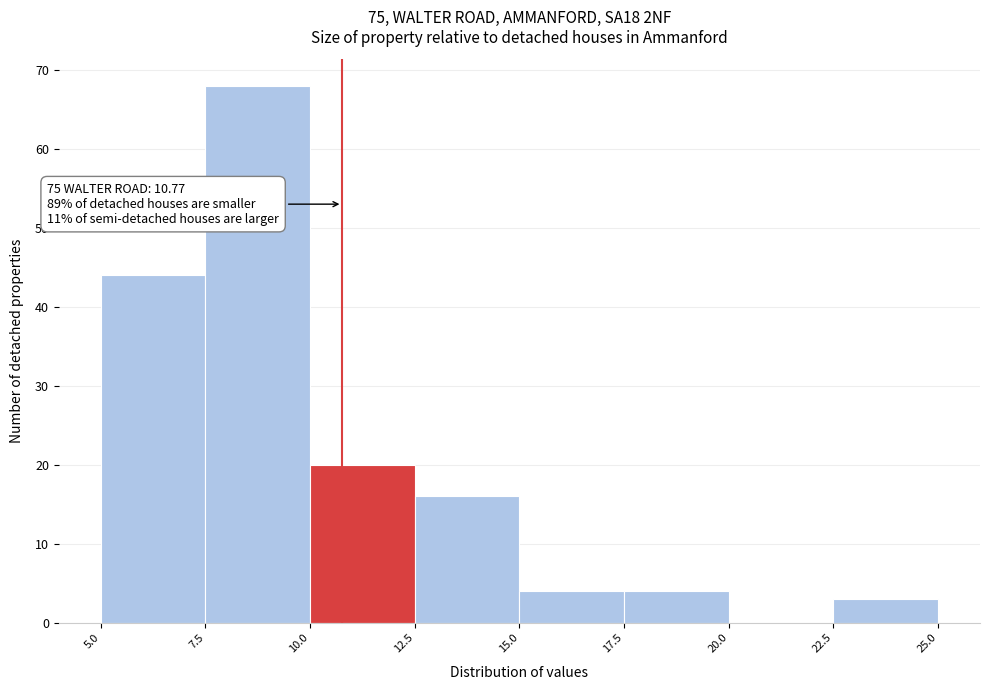

Which range on the x-axis has the tallest bar?

7.5 to 10.0